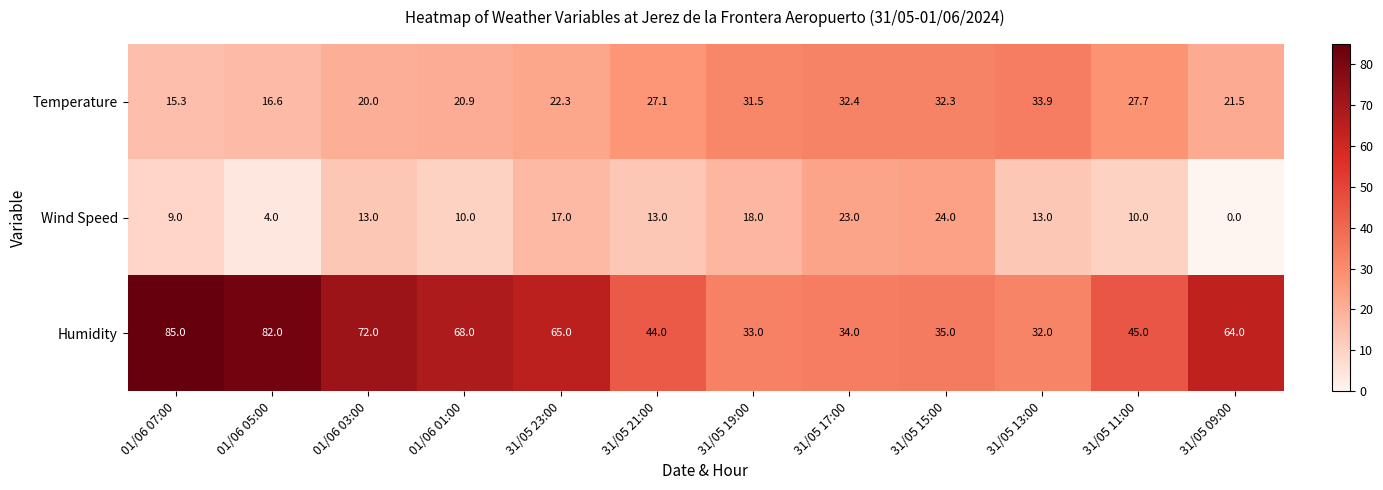

Which series changed the most between 01/06 01:00 and 31/05 19:00?

Humidity